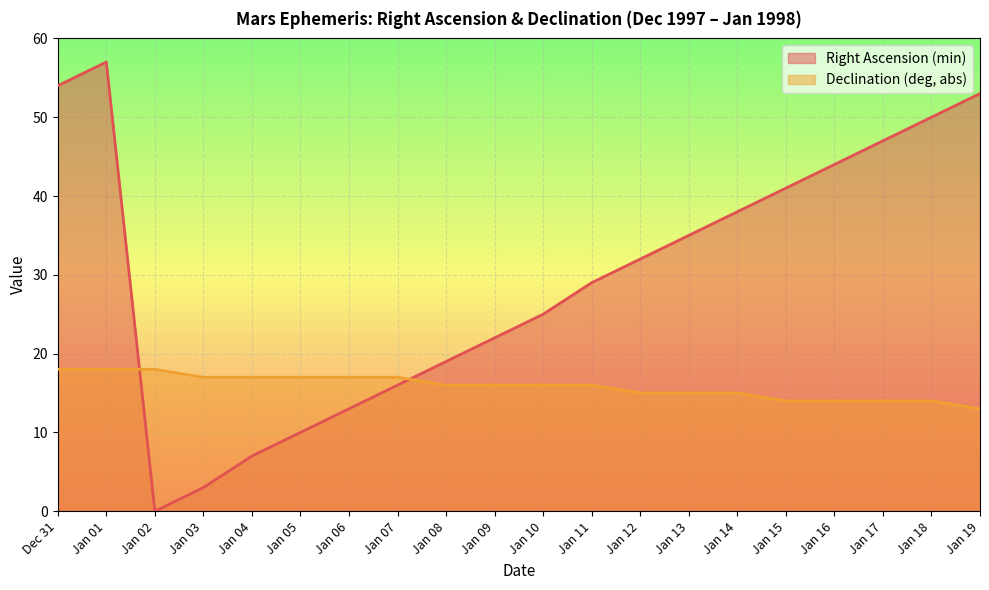

Rank the series by their average value, from highest to lowest.

Right Ascension (min), Declination (deg, abs)